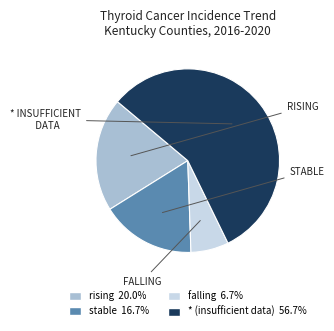

Is there any slice that represents more than half of the pie?

Yes